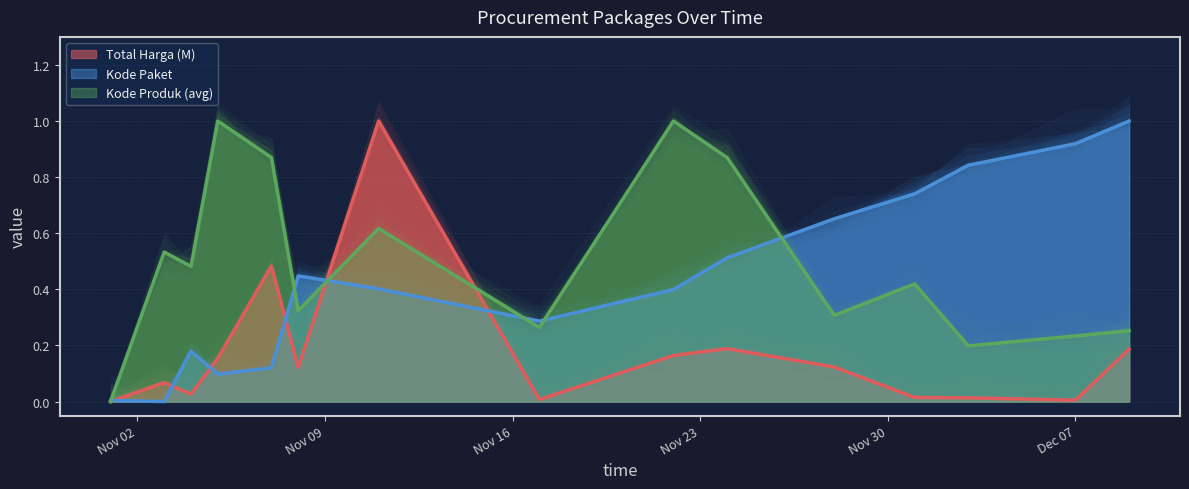

Reading left to right, list all the values displayed in this chart.

Total Harga (M): 0.0	0.1	0.0	0.2	0.5	0.1	1.0	0.0	0.2	0.2	0.1	0.0	0.0	0.0	0.2
Kode Paket: 0.0	0.0	0.2	0.1	0.1	0.4	0.4	0.3	0.4	0.5	0.7	0.7	0.8	0.9	1.0
Kode Produk (avg): 0.0	0.5	0.5	1.0	0.9	0.3	0.6	0.3	1.0	0.9	0.3	0.4	0.2	0.2	0.3